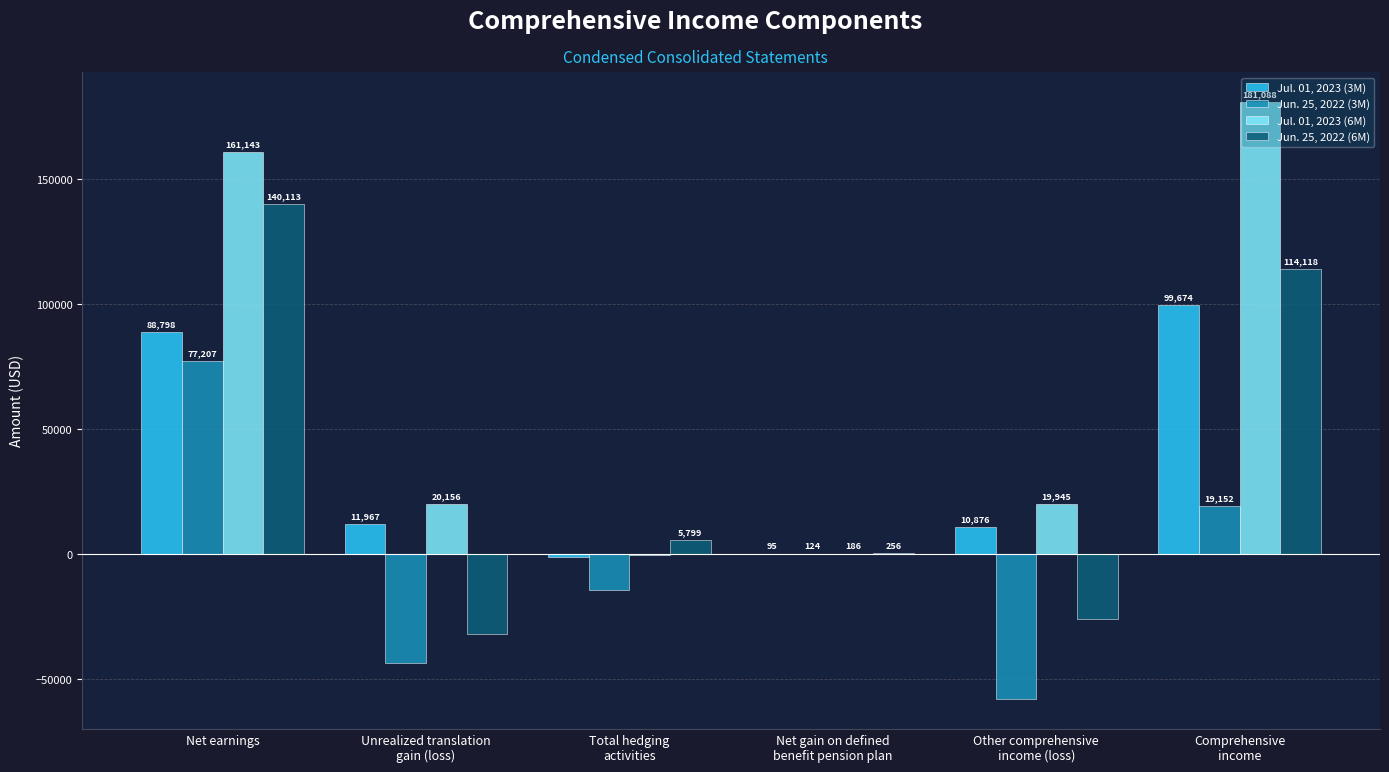

Is it true that Jun. 25, 2022 (3M) equals 124 at Net gain on defined
benefit pension plan?

True